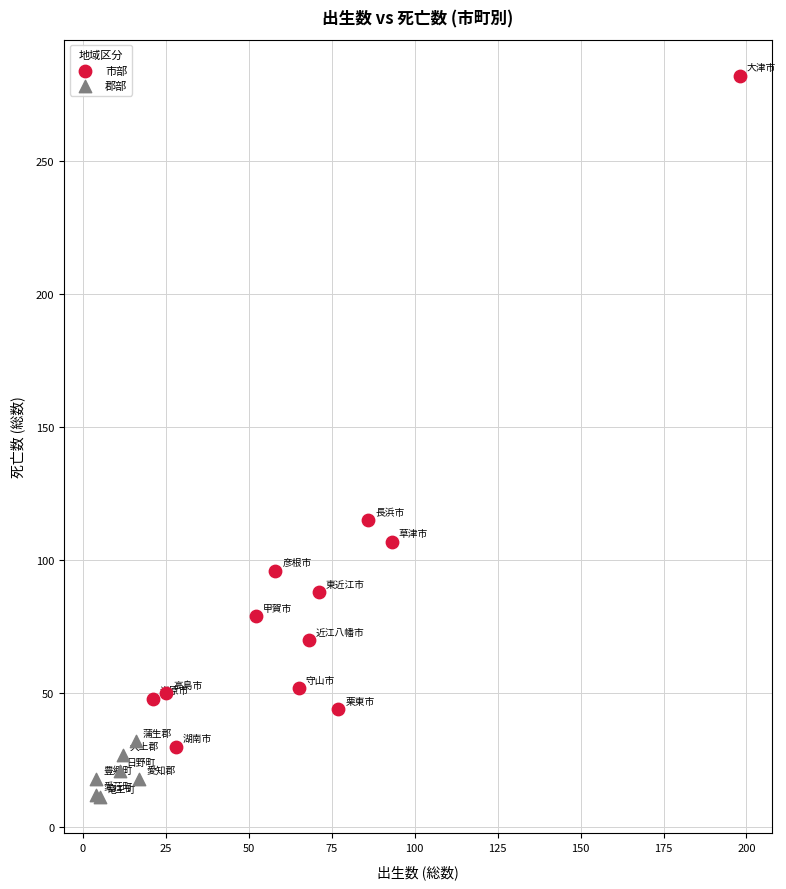

Which series has the widest spread of Y values?

市部